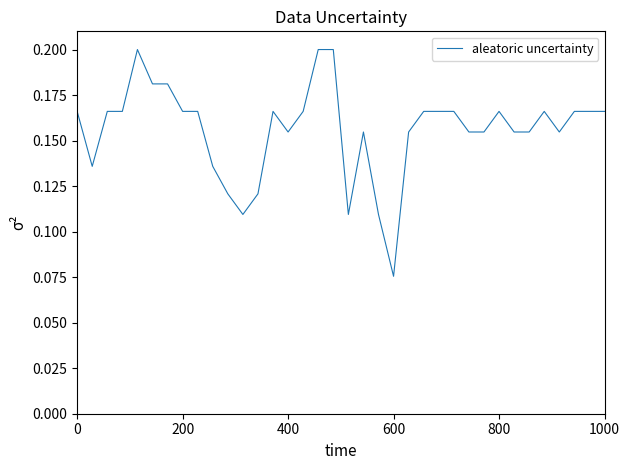

At which label is the value closest to 0?

600